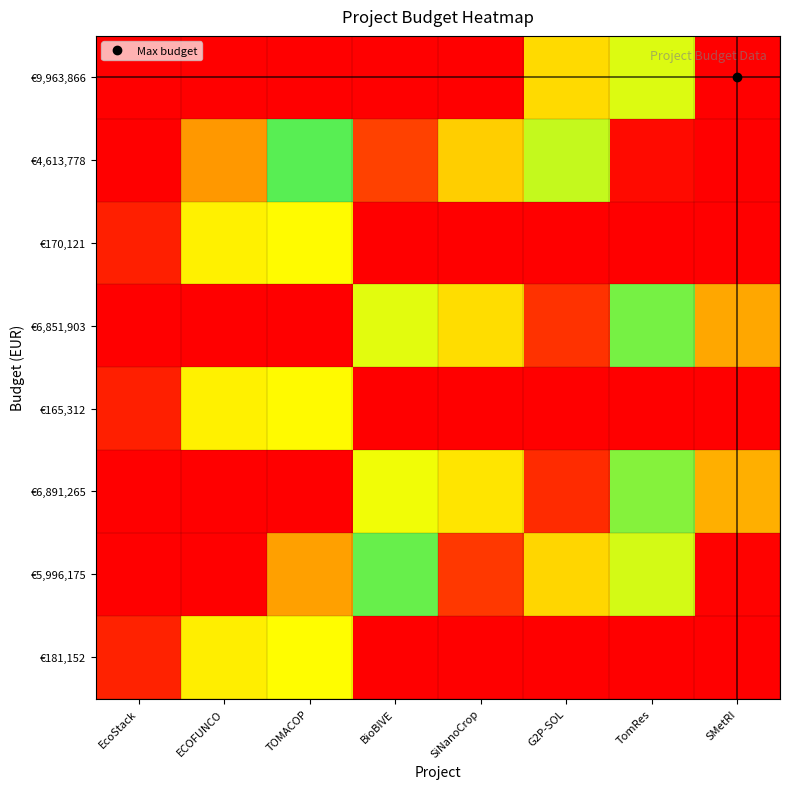

What is the spread (max minus min) of values at SiNanoCrop?

0.9